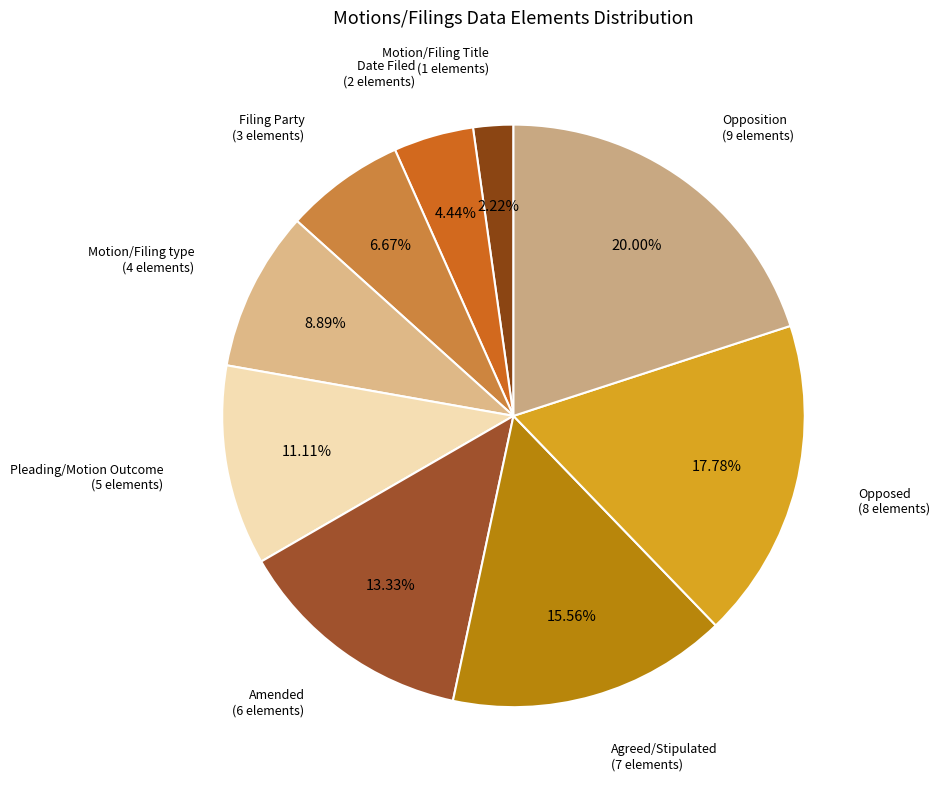

Between Opposed and Motion/Filing type, which is larger?

Opposed